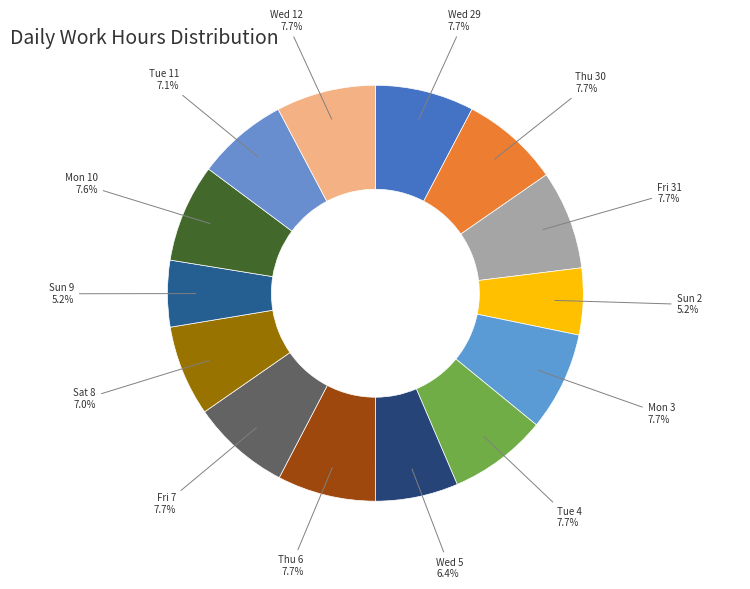

Rank the categories by value from highest to lowest.

Wed 12, Wed 29, Fri 31, Fri 7, Mon 3, Thu 6, Thu 30, Tue 4, Mon 10, Tue 11, Sat 8, Wed 5, Sun 2, Sun 9